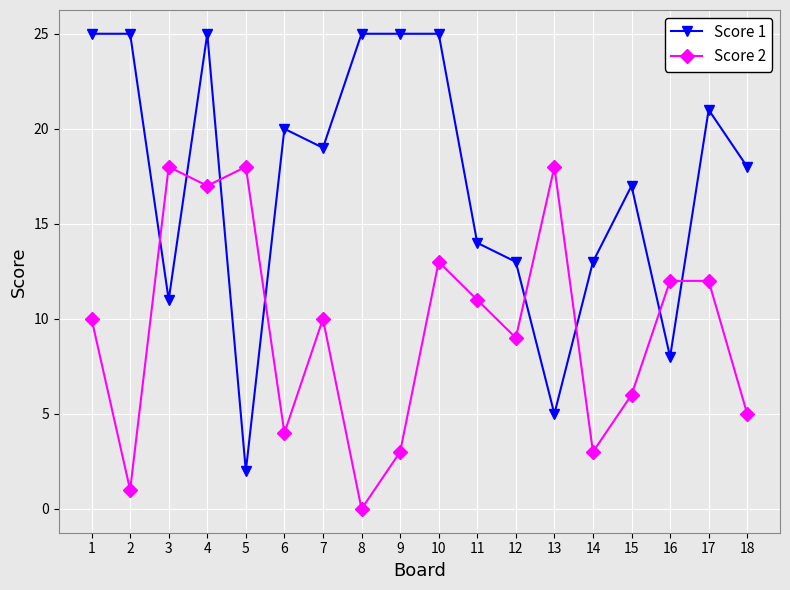

What is the difference between the Score 2 values at 5 and 18?

13